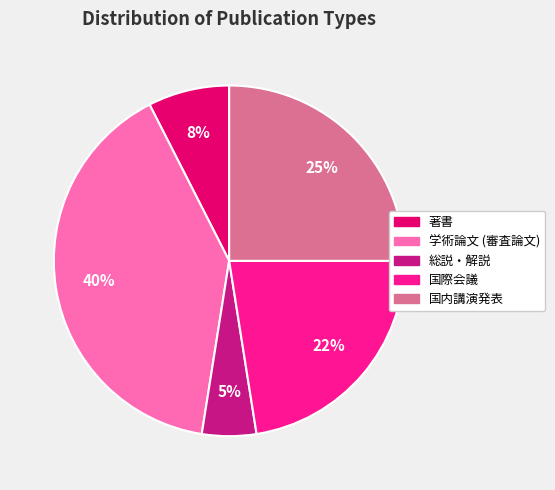

To the nearest percent, what is the combined percentage of 著書 and 総説・解説?

12%